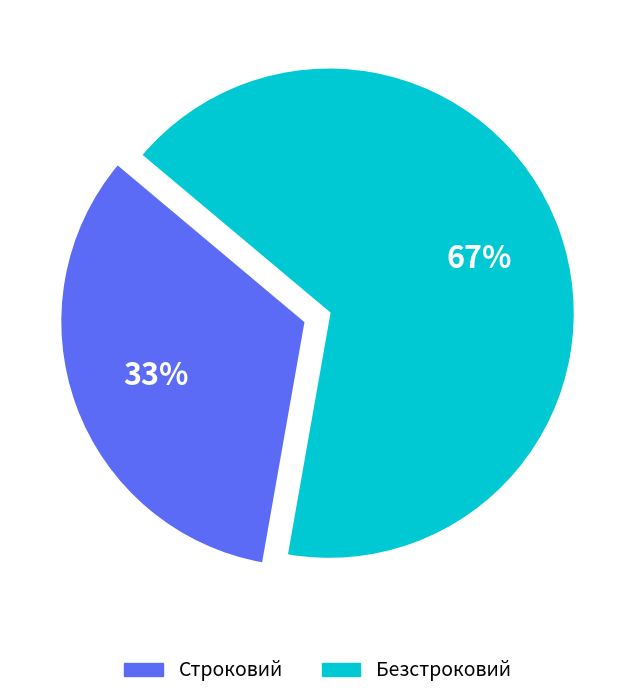

Is it true that Безстроковий is 78% of the pie?

False